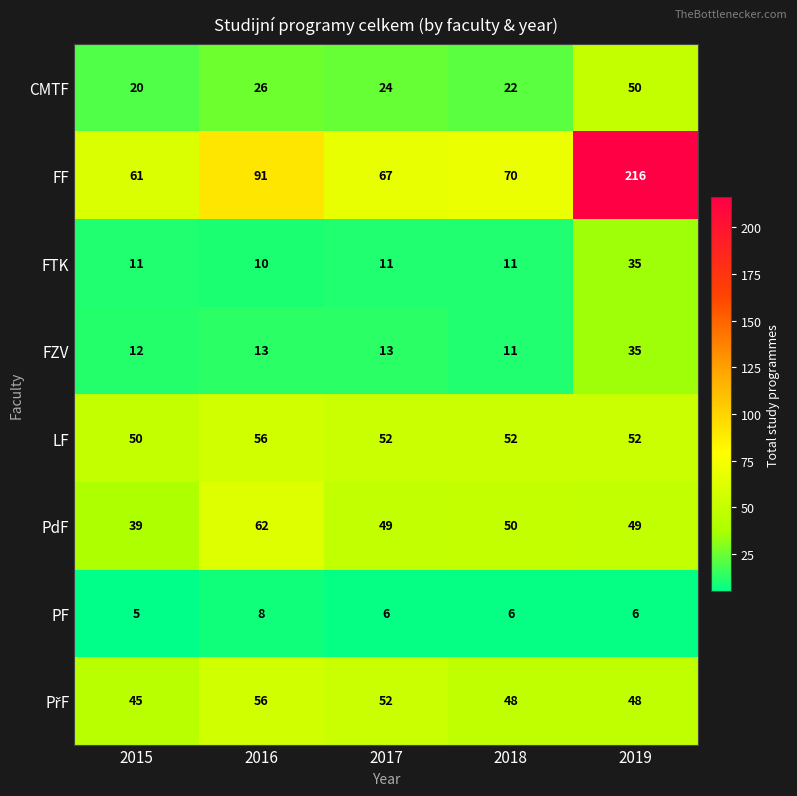

What is the sum of all CMTF values?

142